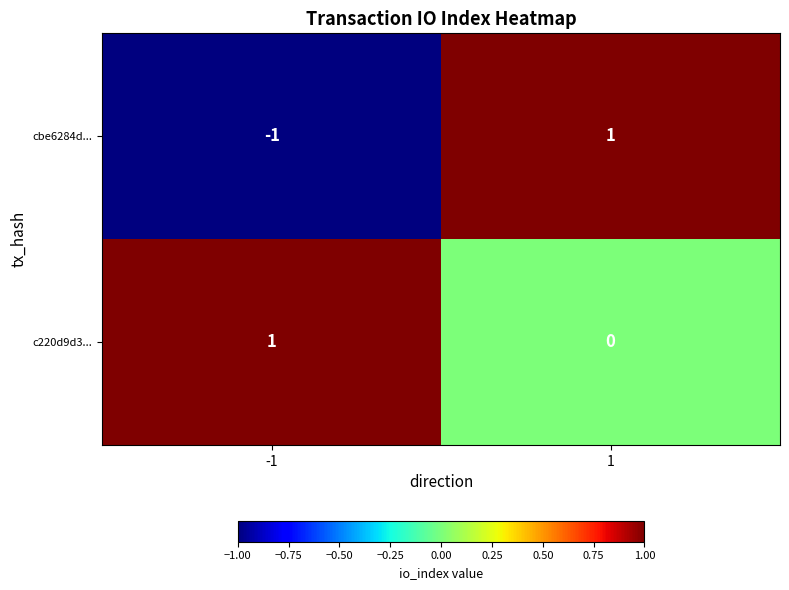

Which series has the largest total across all categories?

c220d9d3...